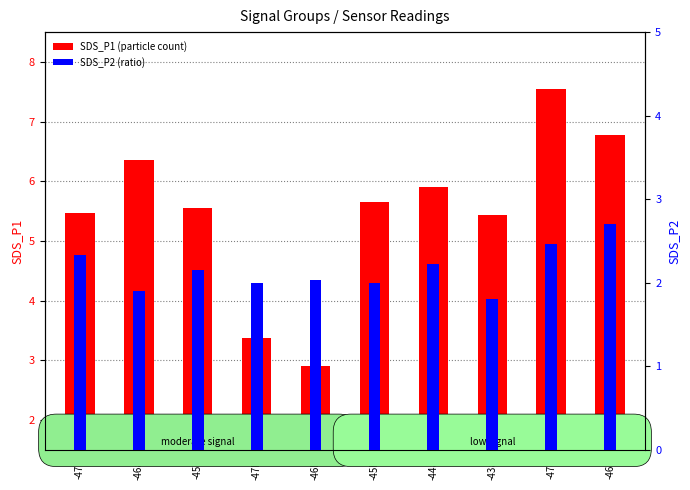

Reading right to left, list all the values displayed in this chart.

SDS_P1 (particle count): -46c=6.8	-47c=7.5	-43a=5.4	-44a=5.9	-45b=5.7	-46b=2.9	-47b=3.4	-45a=5.5	-46a=6.3	-47a=5.5
SDS_P2 (ratio): -46c=2.7	-47c=2.5	-43a=1.8	-44a=2.2	-45b=2.0	-46b=2.0	-47b=2.0	-45a=2.1	-46a=1.9	-47a=2.3